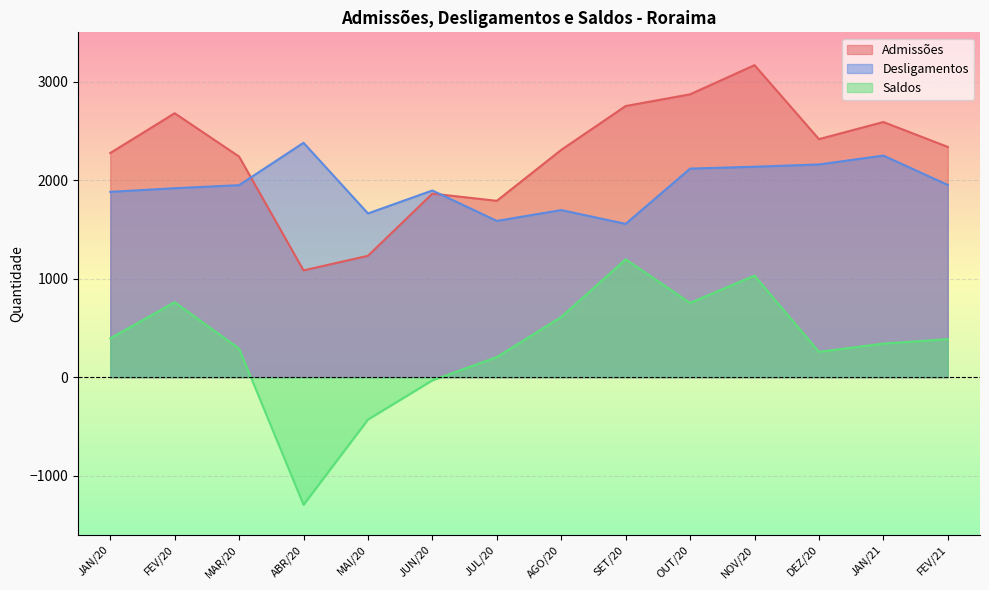

What is the value of the Desligamentos point at the 4th from the left?

2379